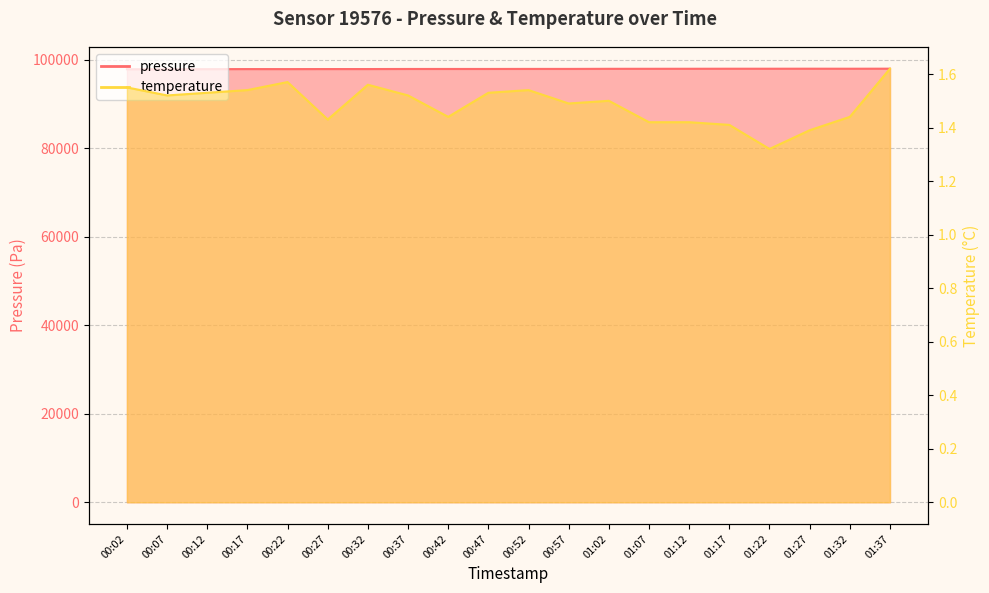

Reading left to right, list all the values displayed in this chart.

pressure: 00:02=97851.9	00:07=97860.3	00:12=97873.0	00:17=97893.9	00:22=97888.3	00:27=97899.7	00:32=97899.8	00:37=97915.8	00:42=97918.0	00:47=97918.1	00:52=97930.0	00:57=97928.5	01:02=97952.3	01:07=97956.4	01:12=97961.9	01:17=97971.5	01:22=97971.3	01:27=97976.7	01:32=97970.7	01:37=97982.1
temperature: 00:02=1.6	00:07=1.5	00:12=1.5	00:17=1.5	00:22=1.6	00:27=1.4	00:32=1.6	00:37=1.5	00:42=1.4	00:47=1.5	00:52=1.5	00:57=1.5	01:02=1.5	01:07=1.4	01:12=1.4	01:17=1.4	01:22=1.3	01:27=1.4	01:32=1.4	01:37=1.6